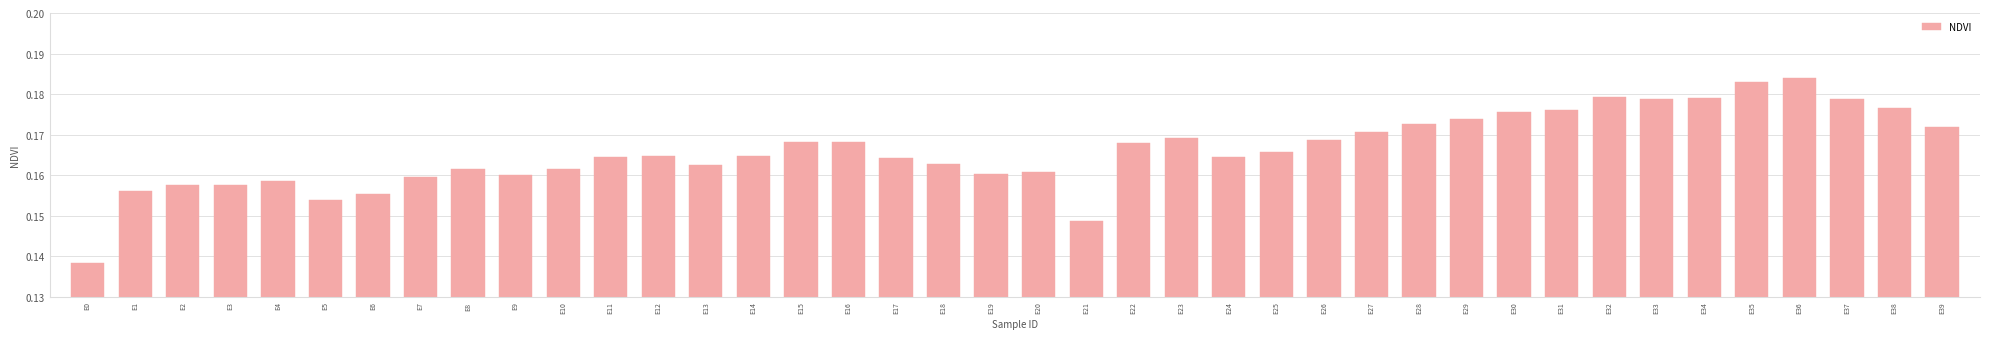

Where is the data nearest to the value 0?

E0